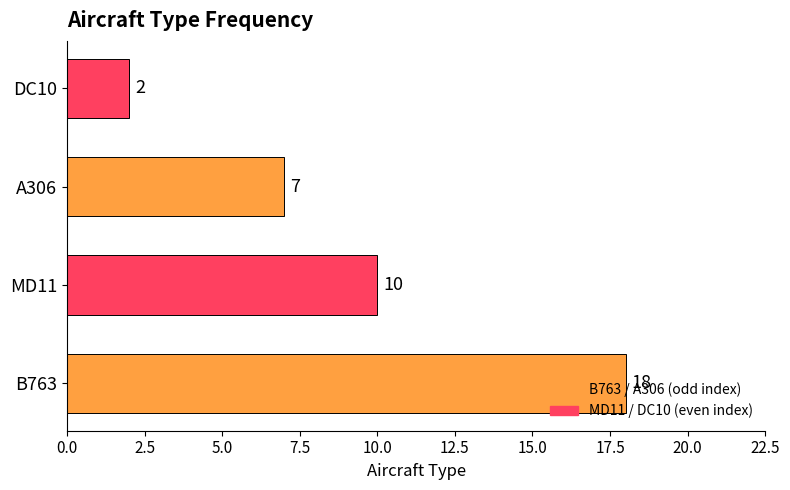

List the labels in order of value, smallest first.

DC10, A306, MD11, B763